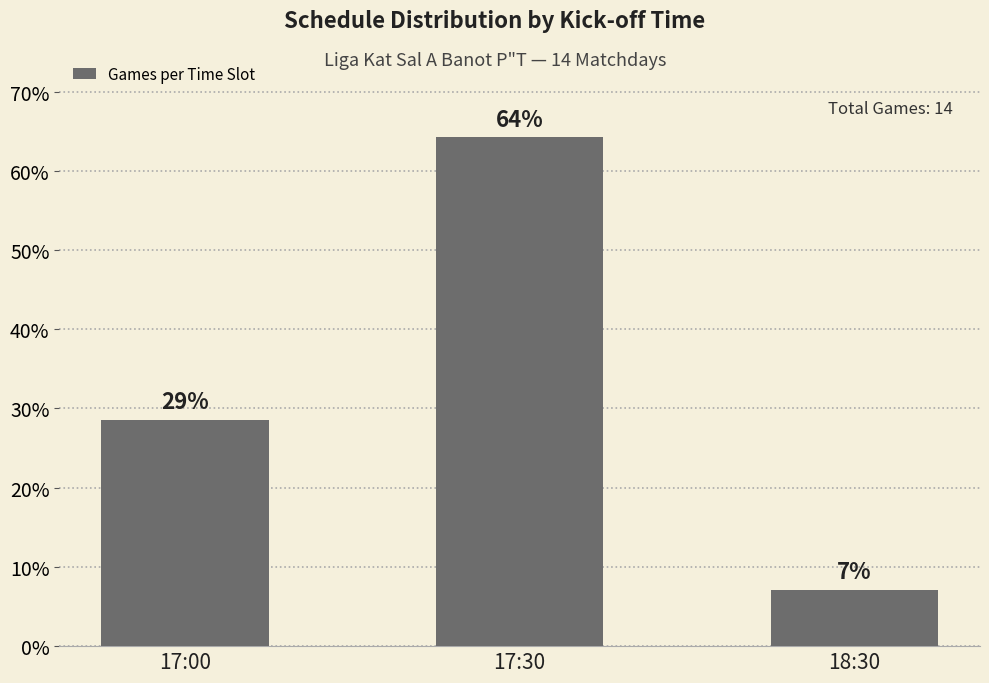

How many bars are there in total?

3